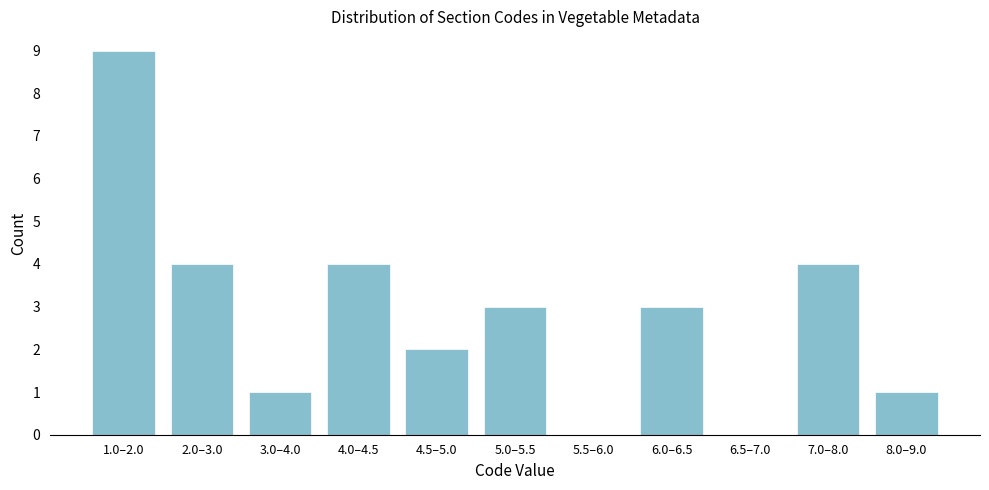

Reading left to right, list all the values displayed in this chart.

1.0–2.0=9	2.0–3.0=4	3.0–4.0=1	4.0–4.5=4	4.5–5.0=2	5.0–5.5=3	5.5–6.0=0	6.0–6.5=3	6.5–7.0=0	7.0–8.0=4	8.0–9.0=1